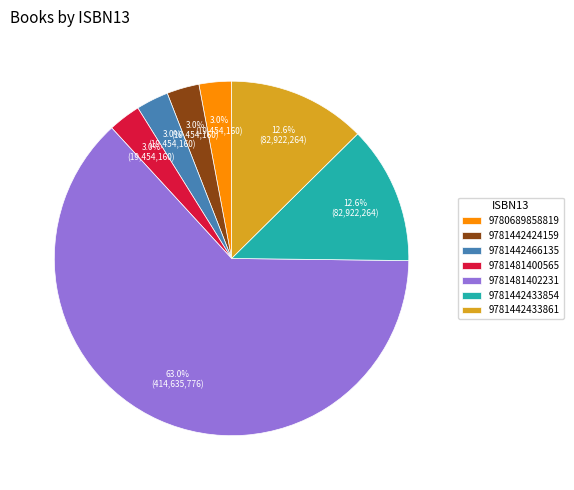

Is 9781481402231 the majority of the pie?

Yes